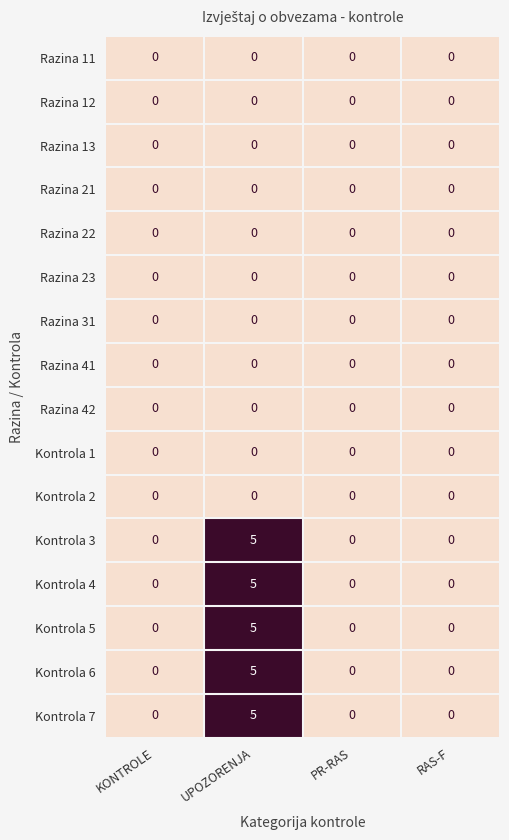

At which category is the sum across all series the highest?

UPOZORENJA